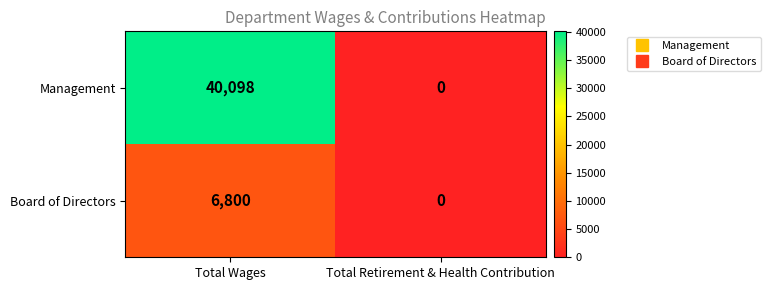

Rank the series by their maximum value, from highest to lowest.

Management, Board of Directors